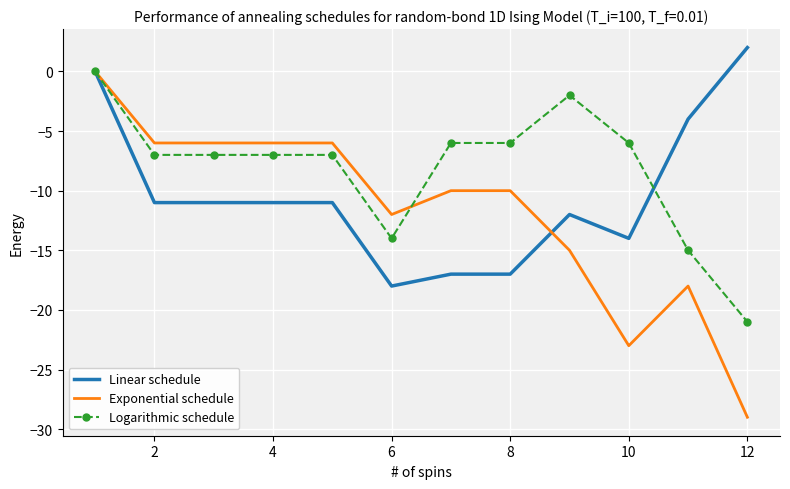

What is the difference between the maximum and minimum values in the Linear schedule series?

20